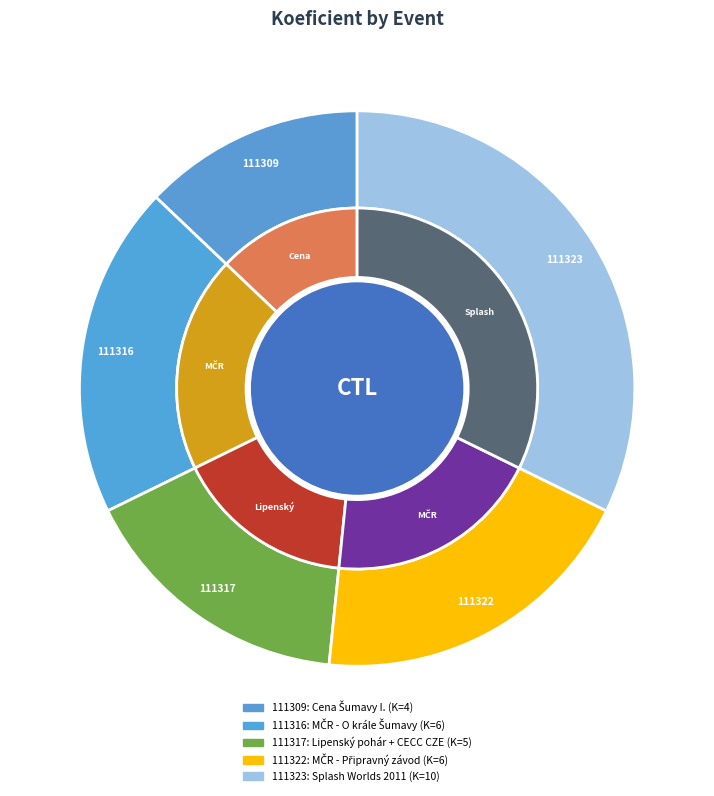

What percentage is the 111317 slice, to the nearest percent?

16%